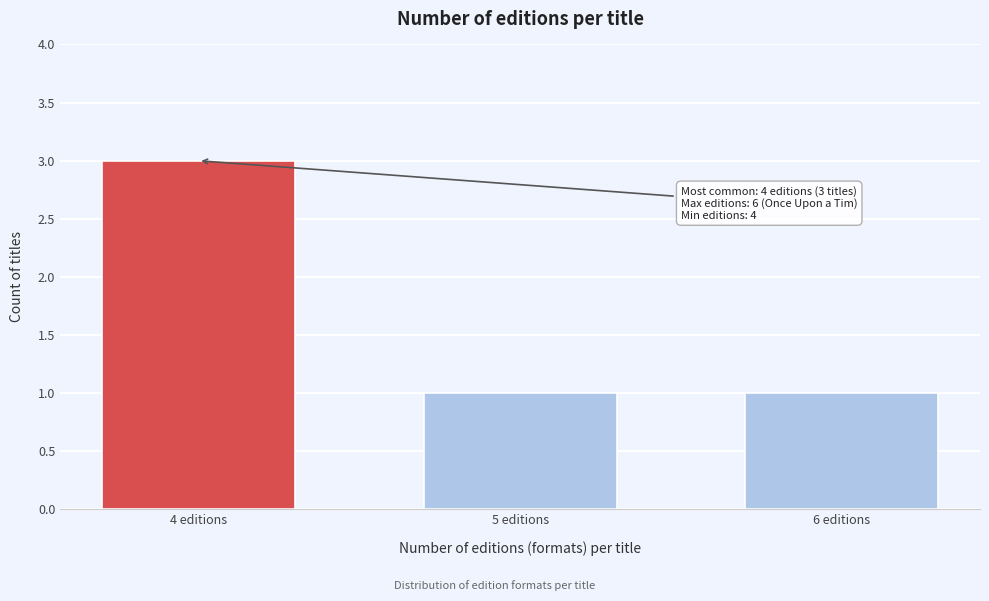

Reading left to right, what are all the values shown in this chart?

3	1	1